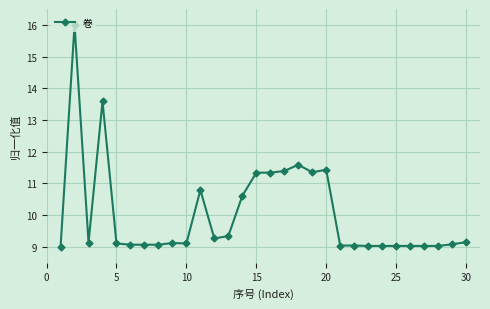

What is the value of the 24th point from the left?

9.0